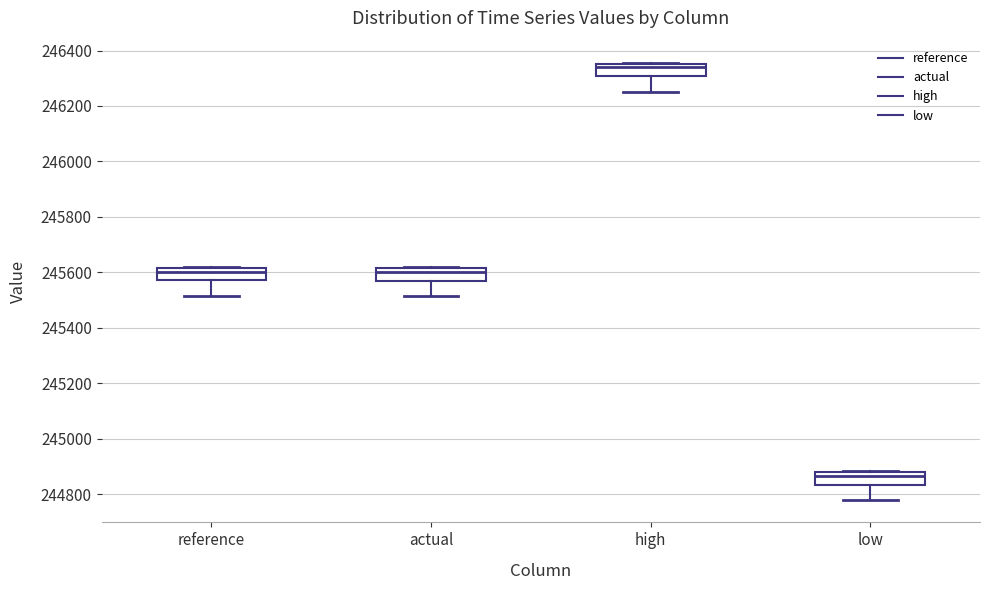

Reading left to right, read every box against the y-axis: the position of its median line, the range the box covers, and the ends of its whiskers. The values are not printed on the chart, so give them approximately, as read against the axis.

reference: median 245600, box 245580 to 245620, whiskers 245520 to 245620
actual: median 245600, box 245580 to 245620, whiskers 245520 to 245620
high: median 246340, box 246300 to 246360, whiskers 246260 to 246360
low: median 244860, box 244840 to 244880, whiskers 244780 to 244880